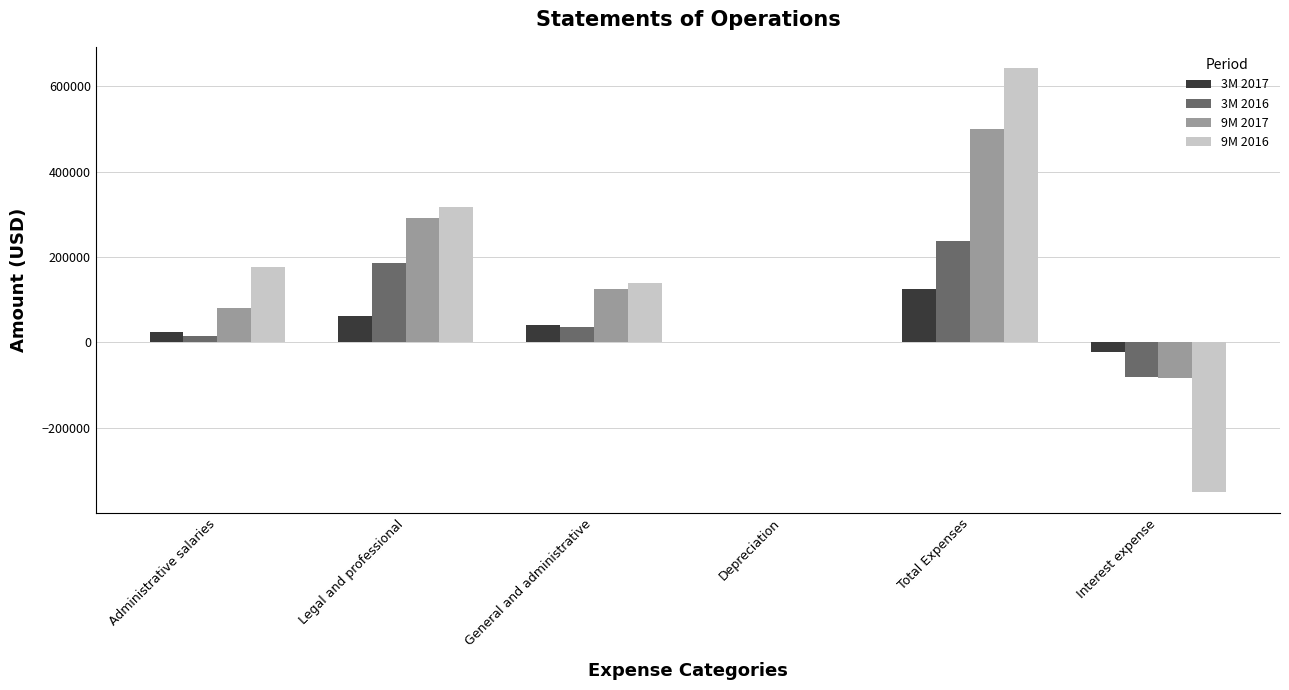

What is the total value across all series at Legal and professional?

858669